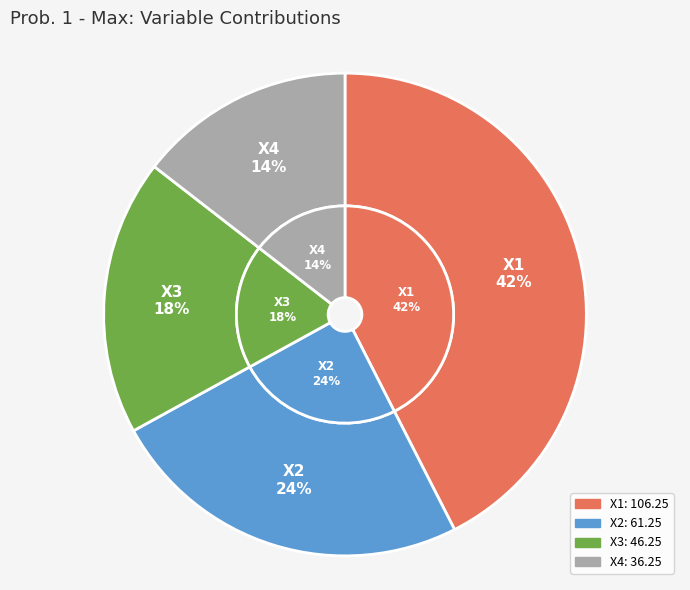

What is the change in value from X1 to X4?

-70.0